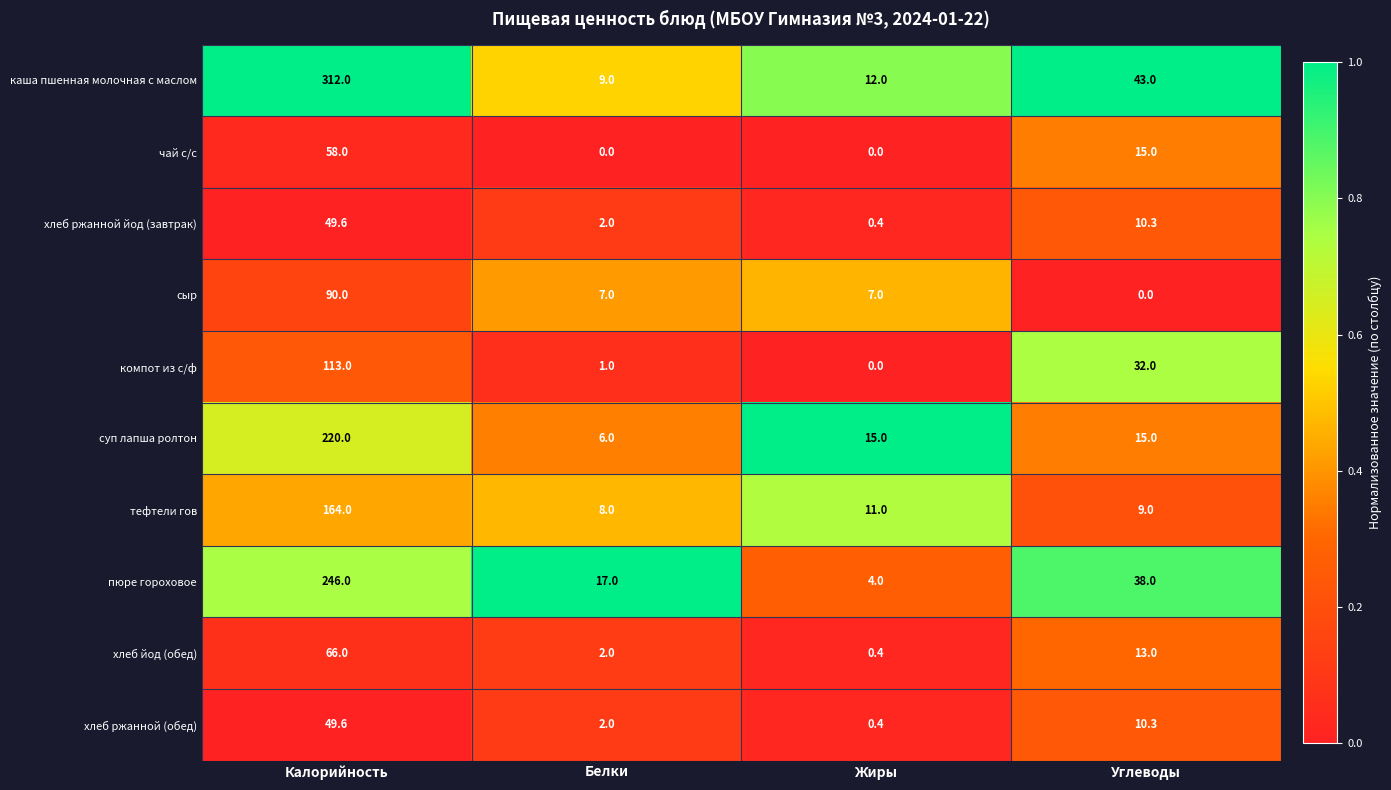

What is the difference between the maximum and minimum values in the пюре гороховое series?

242.0